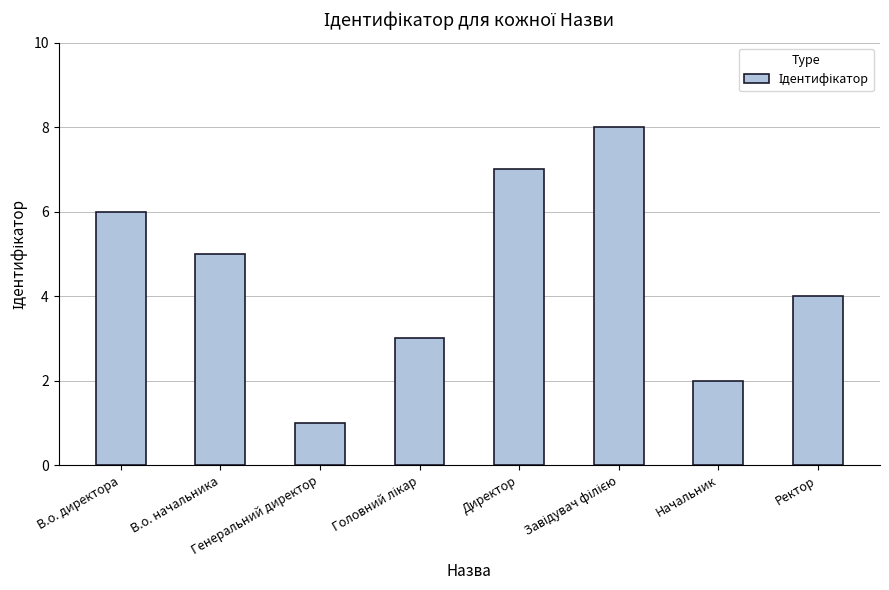

Is it true that the value at Ректор is 4?

True